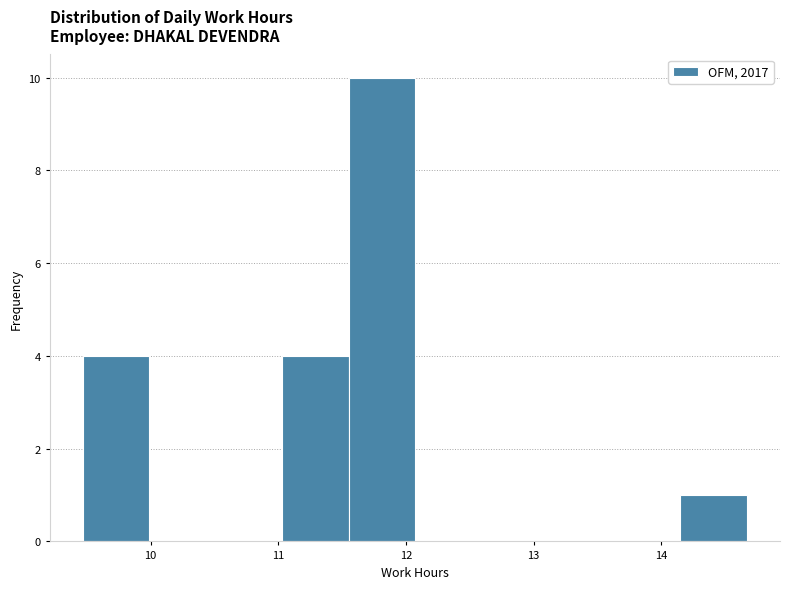

Reading left to right, transcribe this chart: for each bar, give the range it covers on the x-axis and its height. Neither the bar edges nor the heights are printed on the chart, so give them approximately, as read against the axes.

9.47 to 9.99: 4
9.99 to 10.51: 0
10.51 to 11.03: 0
11.03 to 11.55: 4
11.55 to 12.07: 10
12.07 to 12.59: 0
12.59 to 13.11: 0
13.11 to 13.63: 0
13.63 to 14.15: 0
14.15 to 14.67: 1